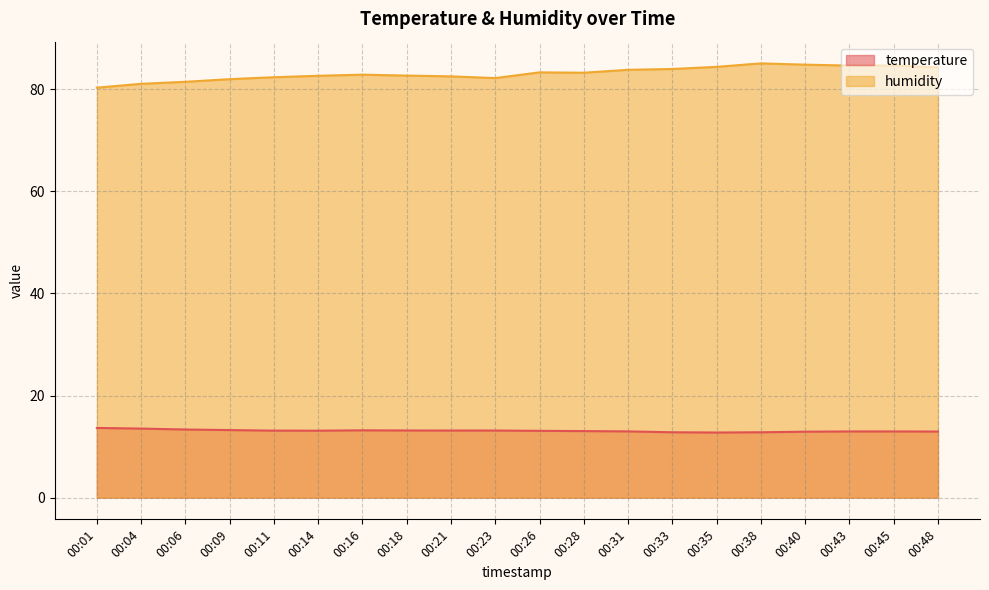

What is the sum of the temperature values at 00:31 and 00:06?

26.3